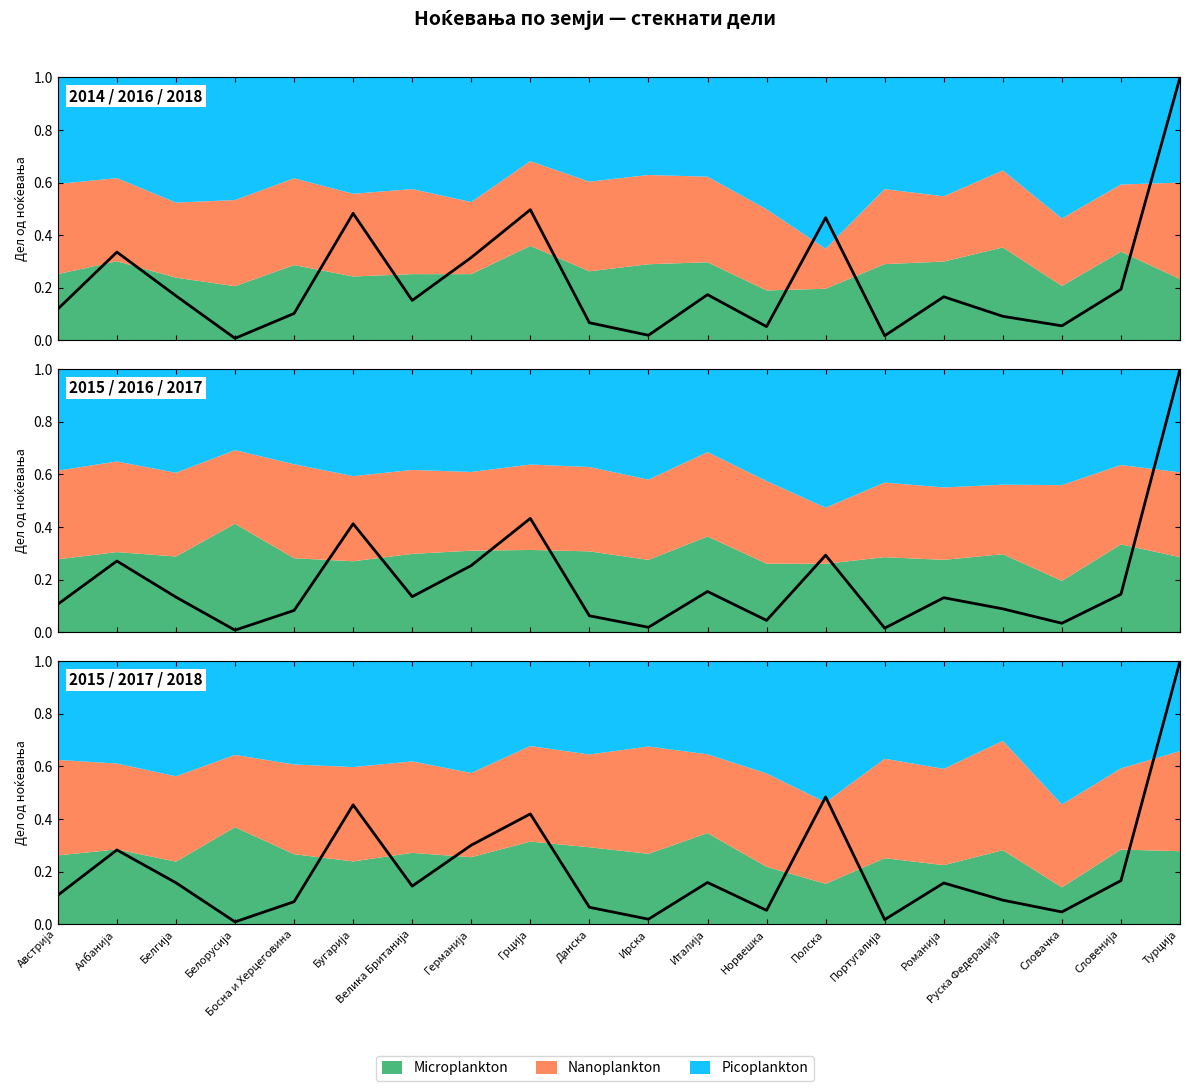

What is the difference between the values at Велика Британија and Грција?

0.3